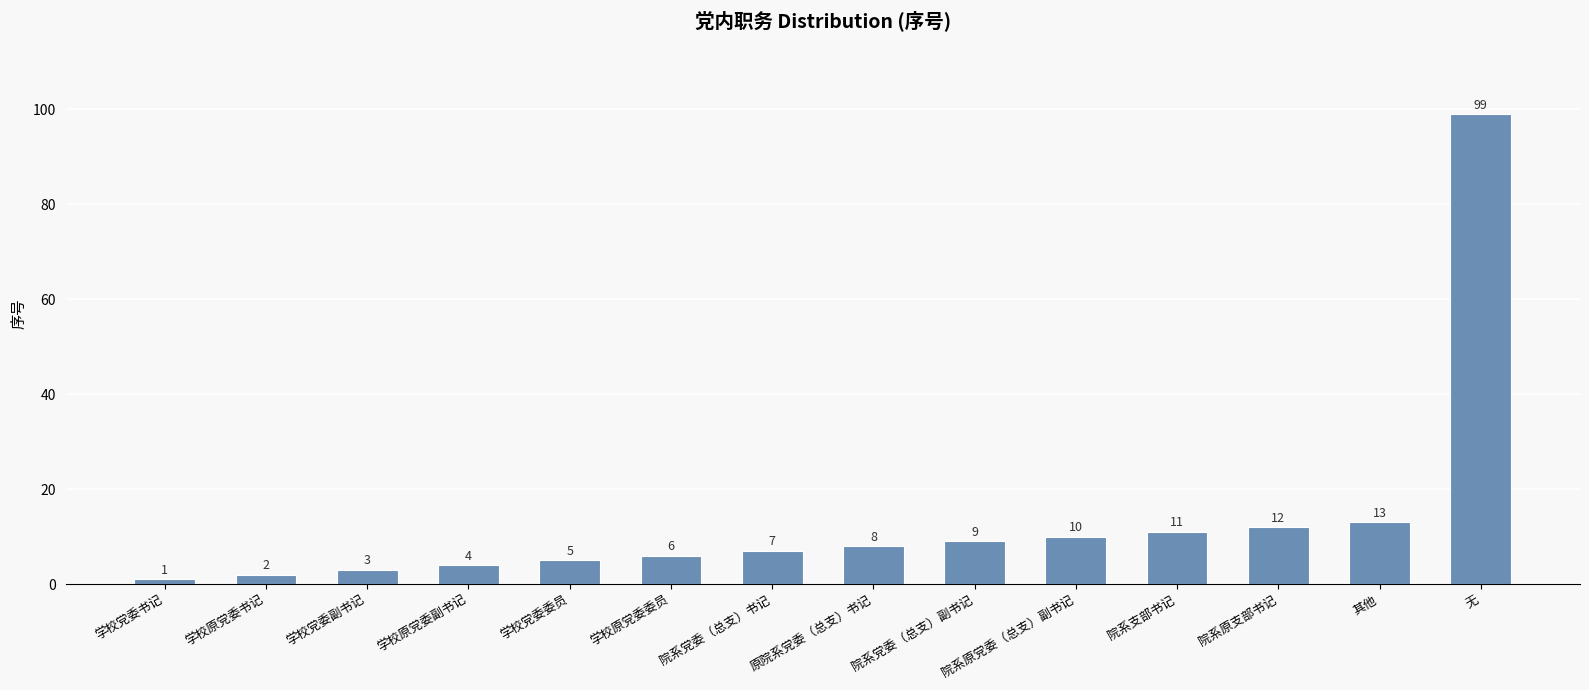

How many data points does each series have?

14